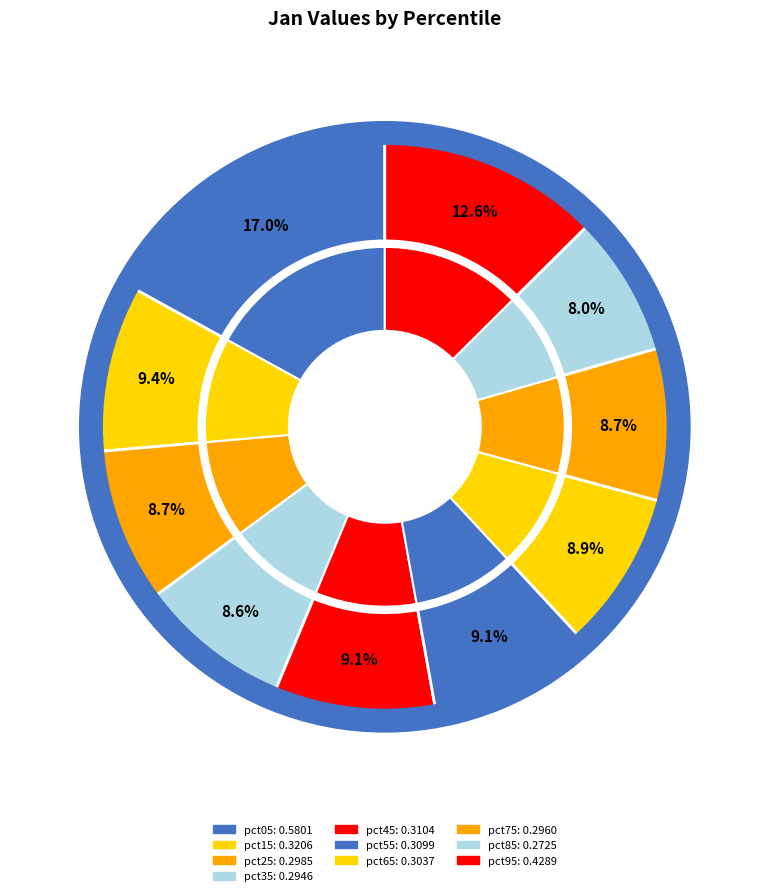

True or false: pct45 accounts for 9% of the total.

True